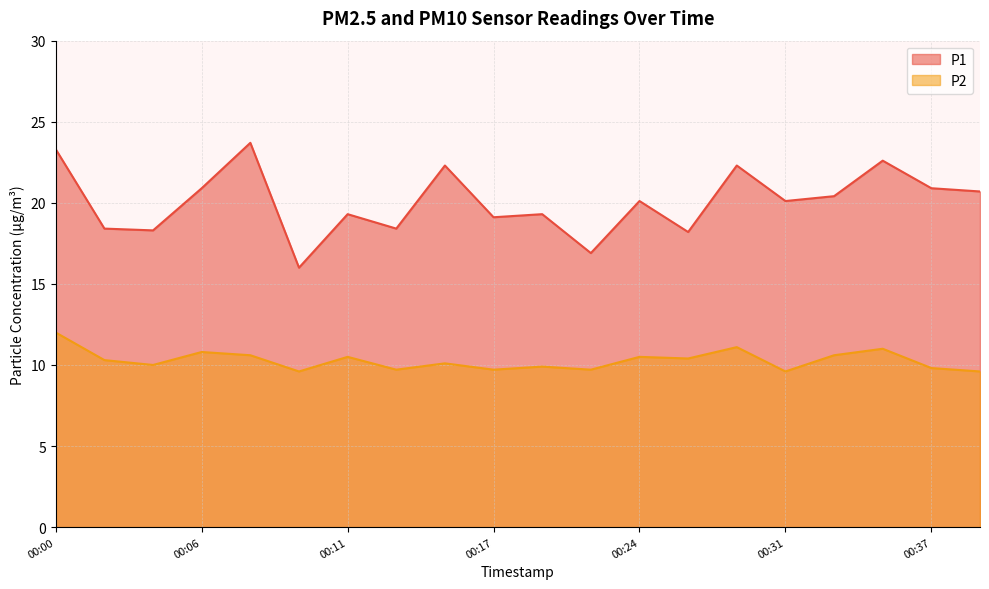

Is the value of P2 at 00:34 greater than the value of P1 at 00:31?

No